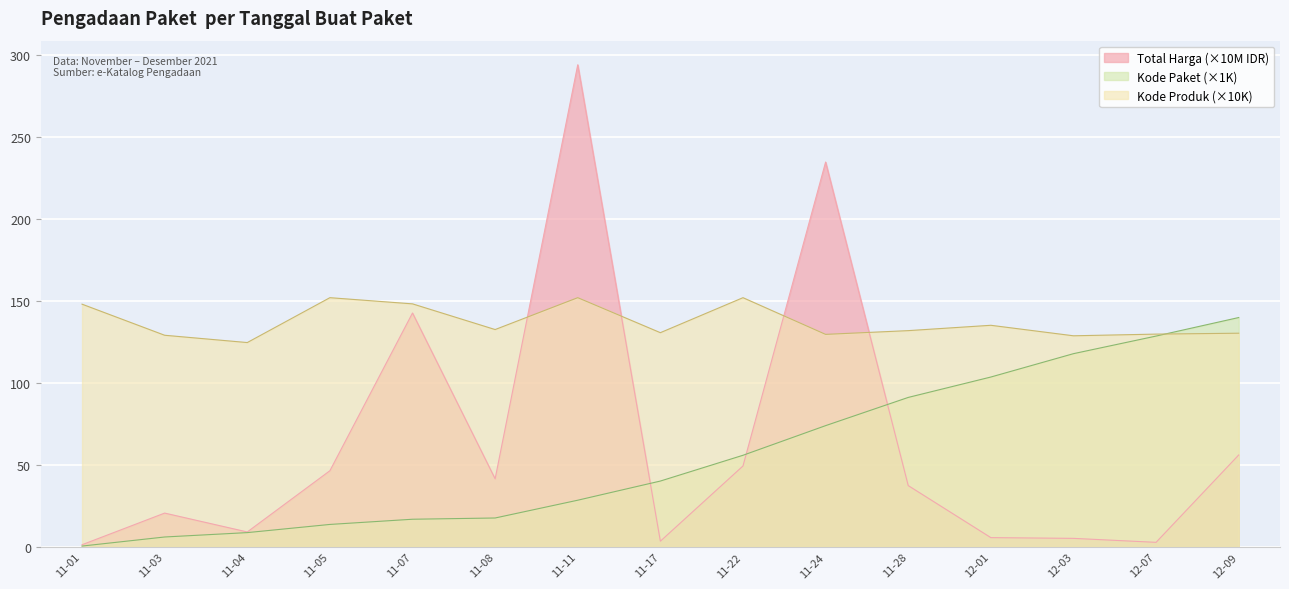

Is it true that Kode Paket (×1K) equals 199.2 at 12-07?

False